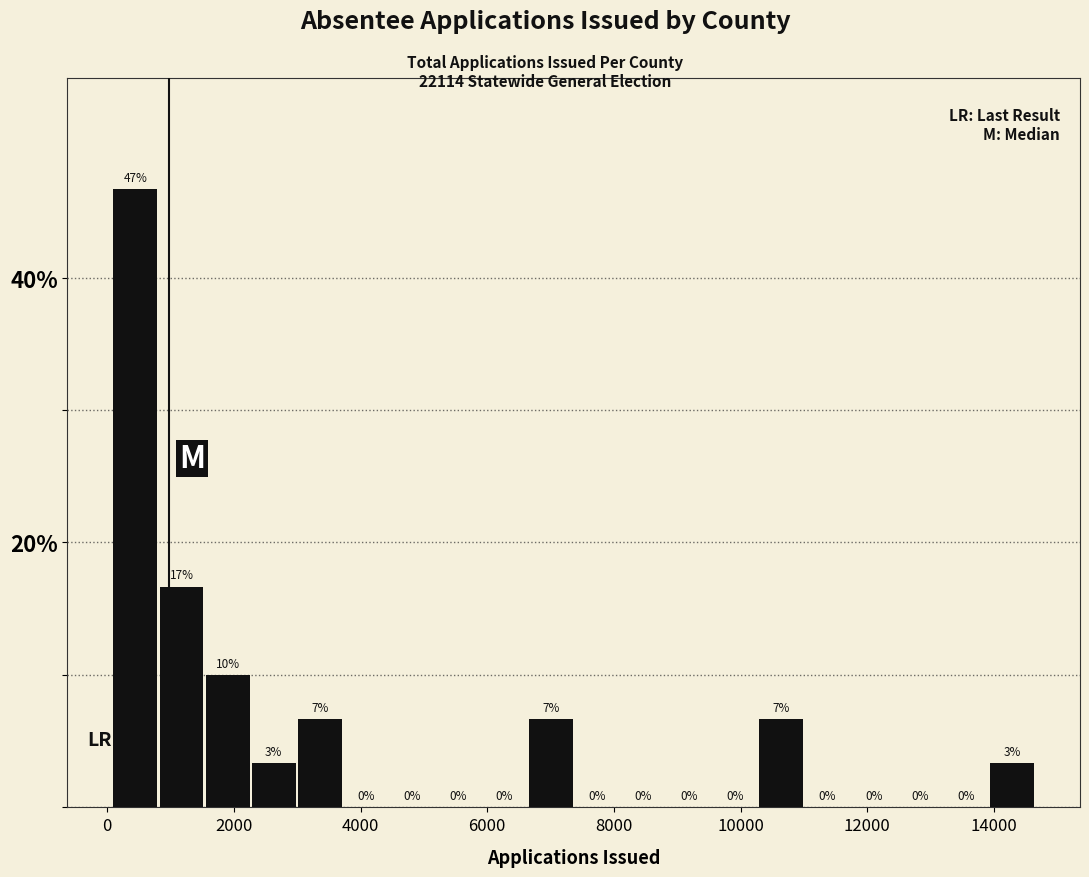

Around what value on the x-axis is the tallest bar? Give the approximate position of its centre, as read against the axis.

400